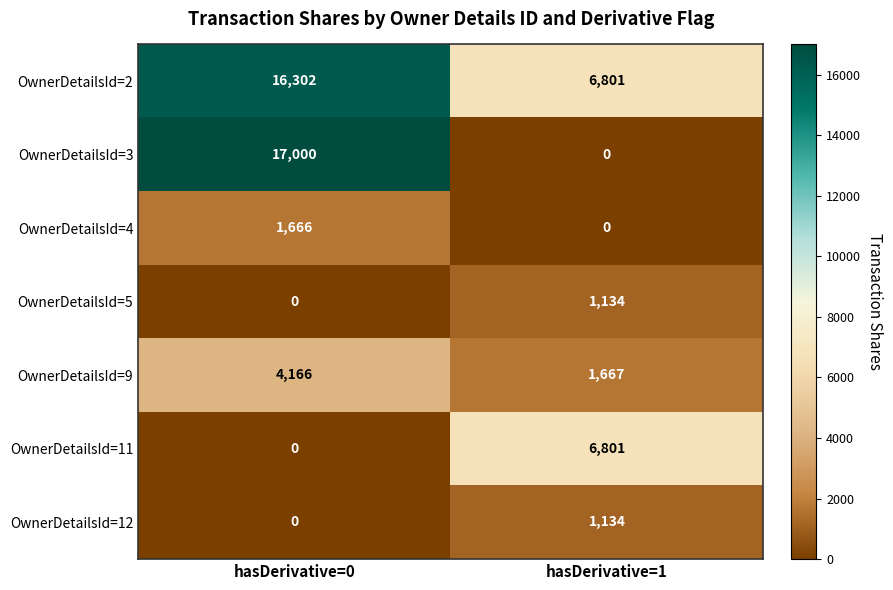

What is the difference between the OwnerDetailsId=2 values at hasDerivative=0 and hasDerivative=1?

9501